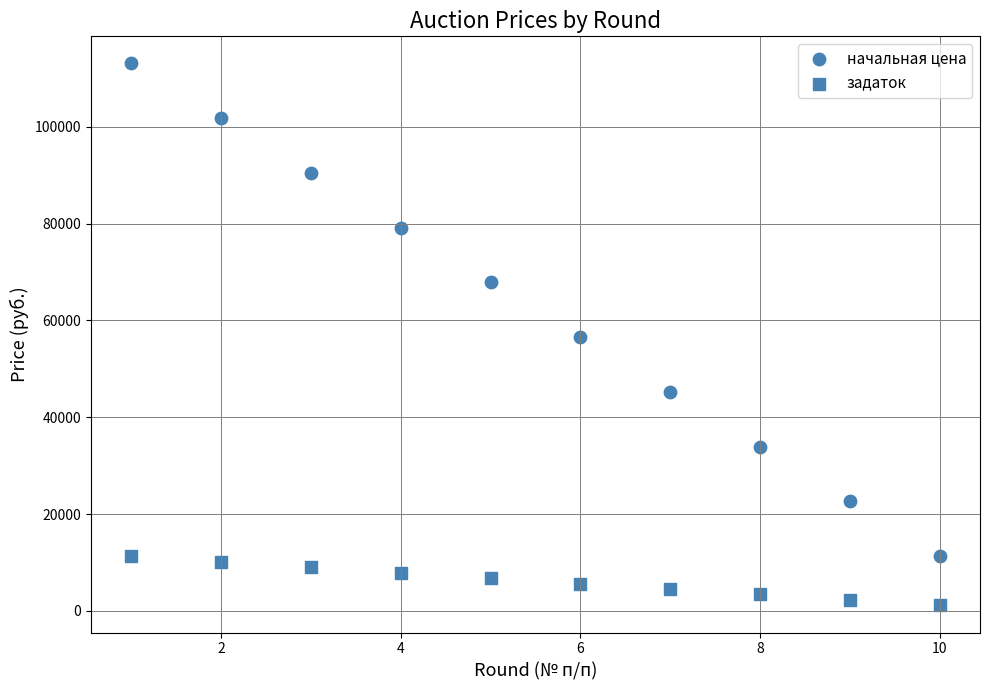

How many data points are displayed?

20